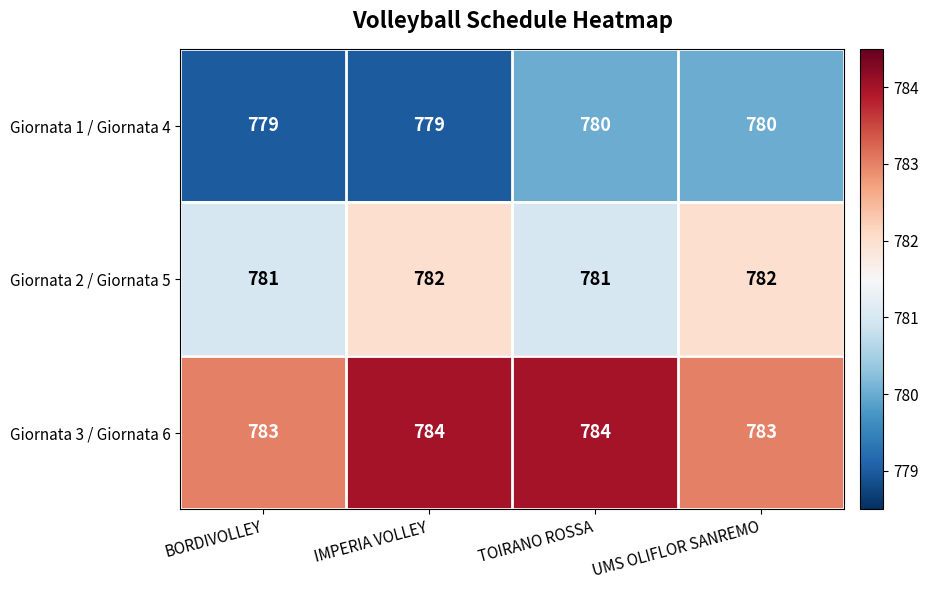

How many categories are shown in the chart?

4